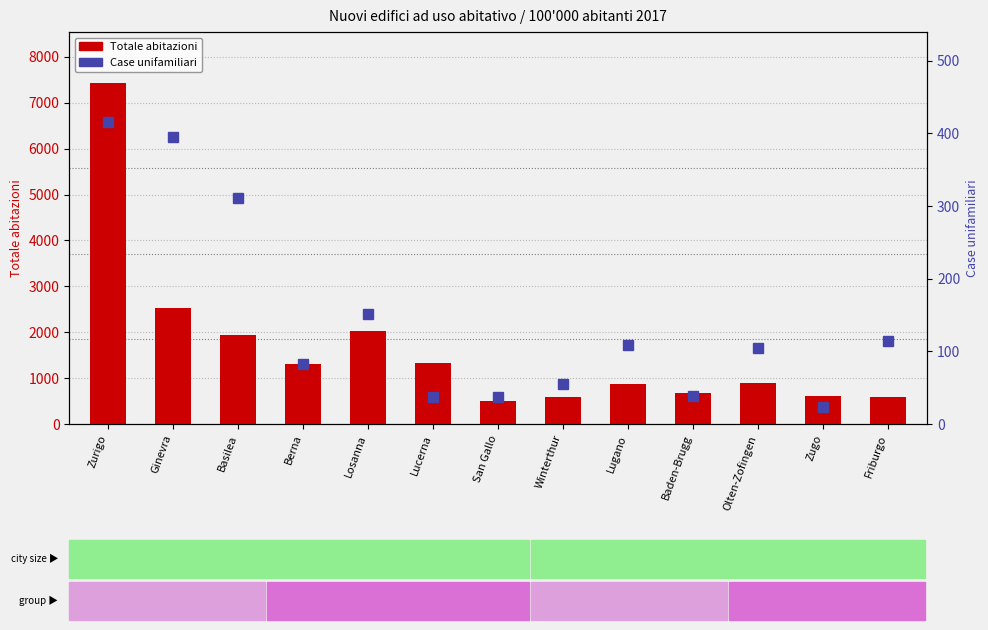

At which label does Totale abitazioni first exceed 895?

Zurigo